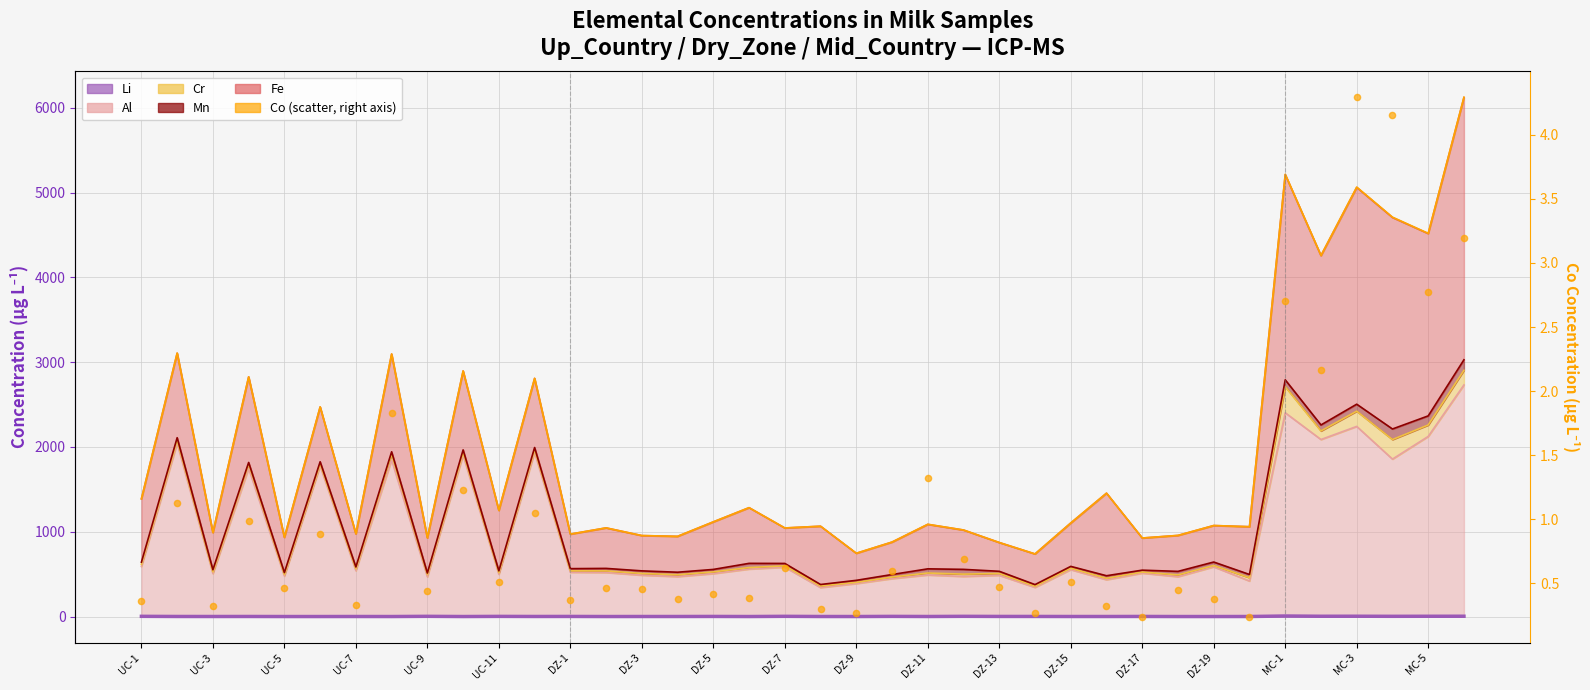

Which has a higher value, UC-3 or UC-1?

UC-1